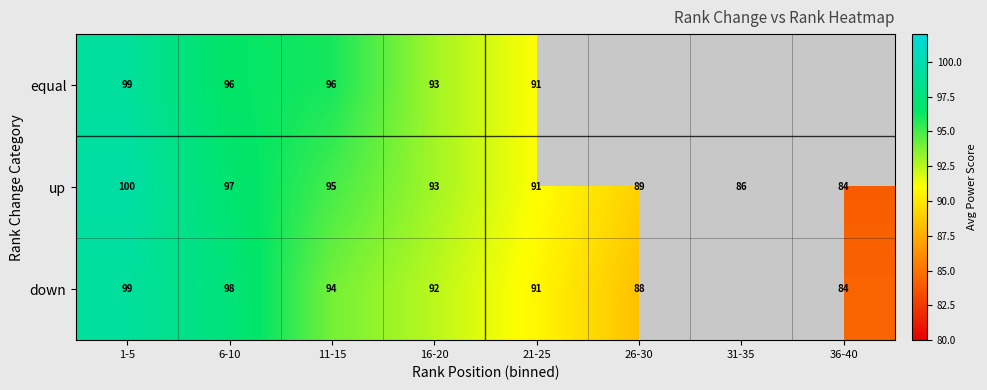

Count the up values in the range 89 to 97.

5